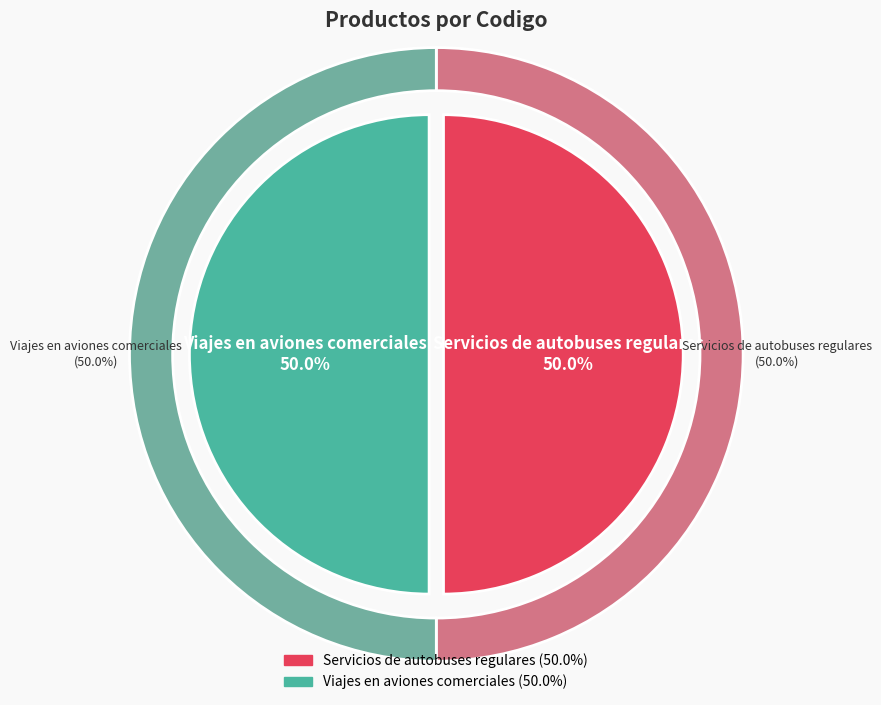

To the nearest percent, what portion does Servicios de autobuses regulares represent?

50%